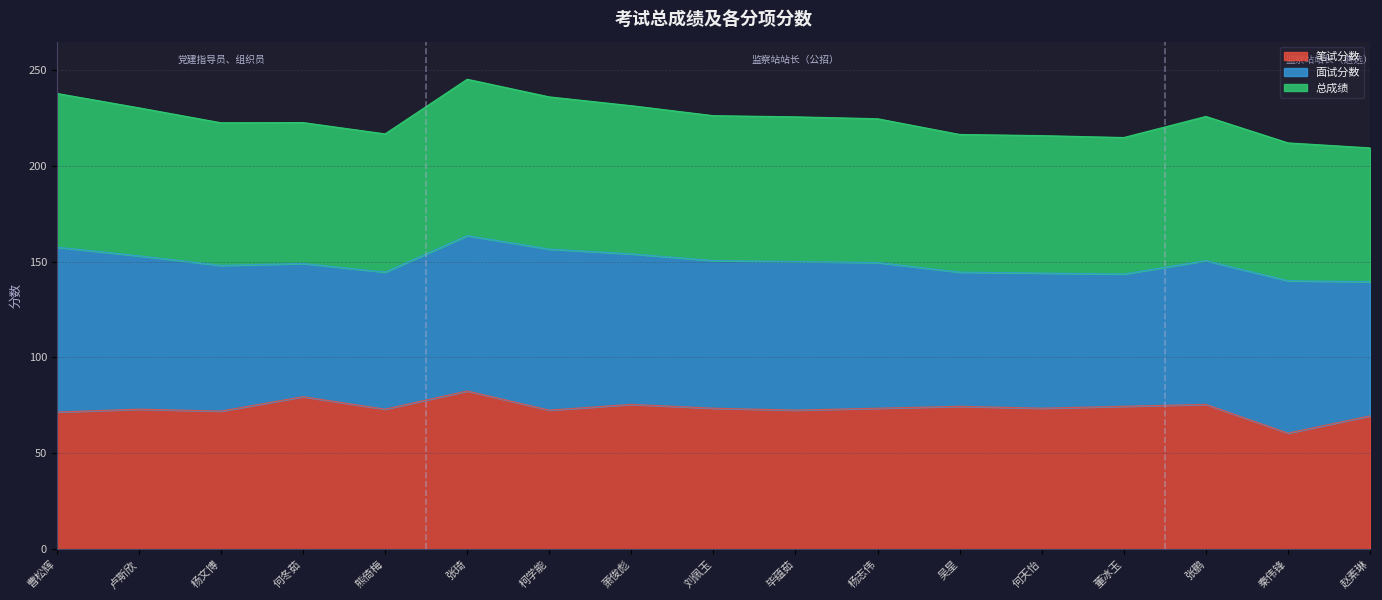

List the labels in order of 笔试分数 value, smallest first.

秦伟锋, 赵素琳, 曹松辉, 杨文博, 柯学能, 毕蕴茹, 卢斯欣, 熊倚梅, 刘佩玉, 杨志伟, 何天怡, 吴星, 董冰玉, 萧俊彪, 张鹏, 何冬茹, 张琦